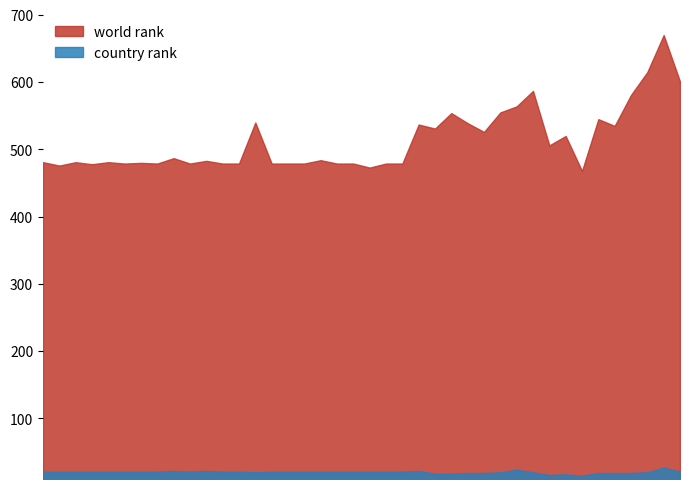

What is the sum of all world rank values?

20526